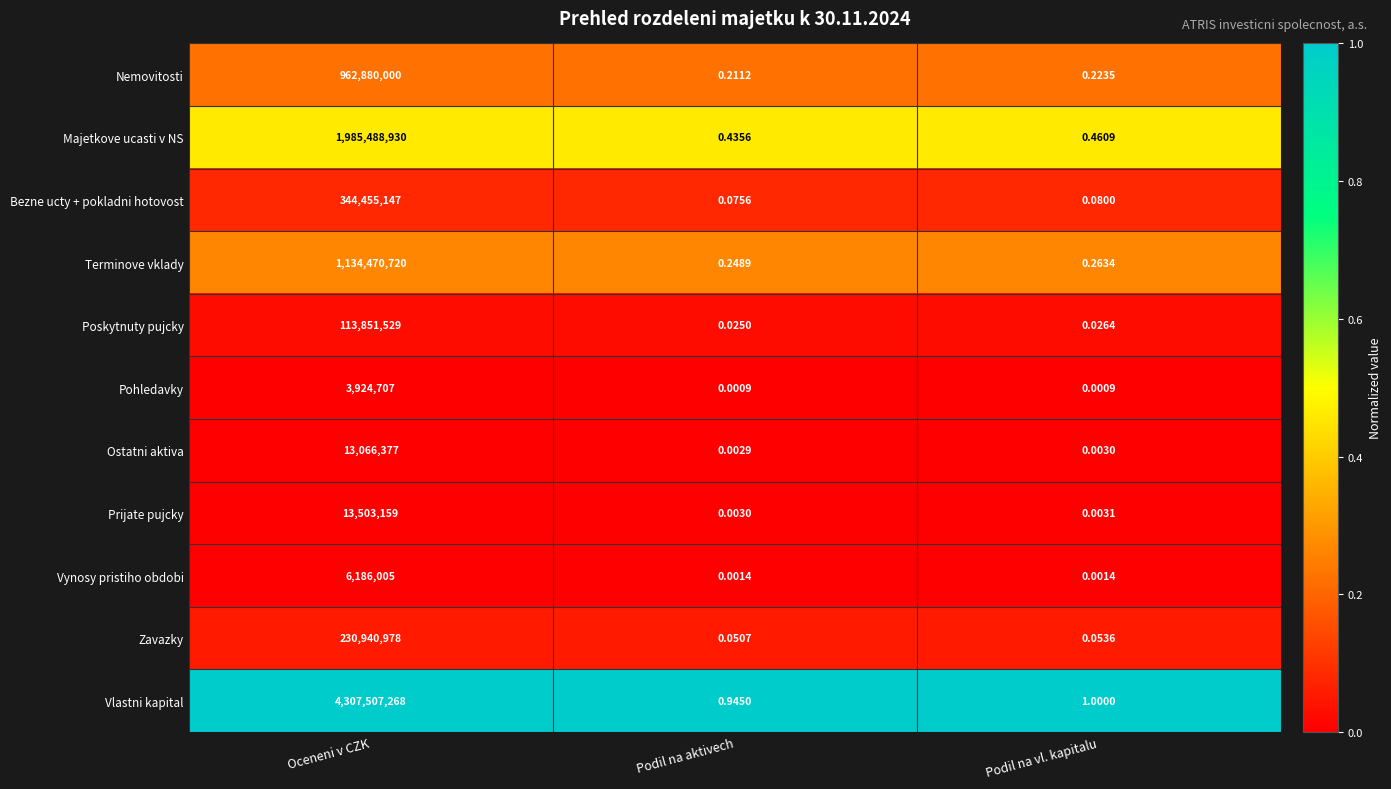

At which category is the sum across all series the highest?

Oceneni v CZK